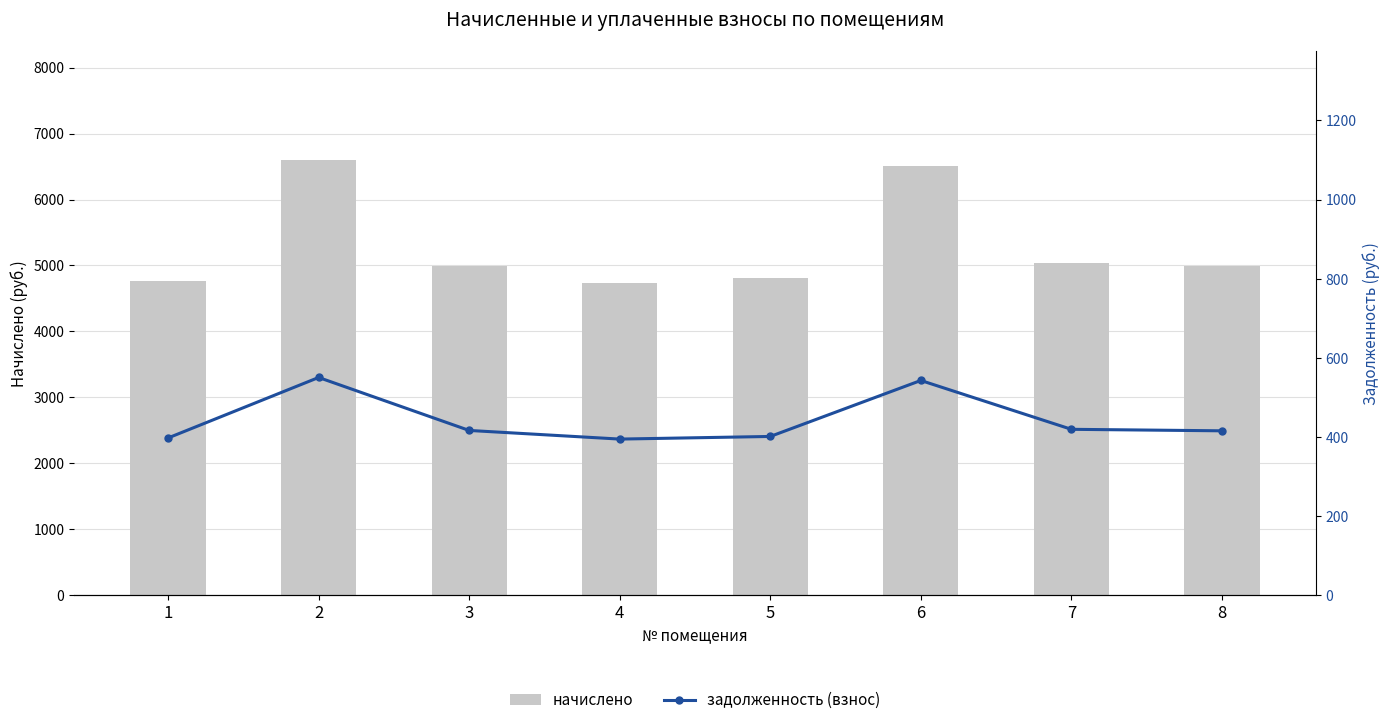

What is the total value across all series at 4?

5132.1